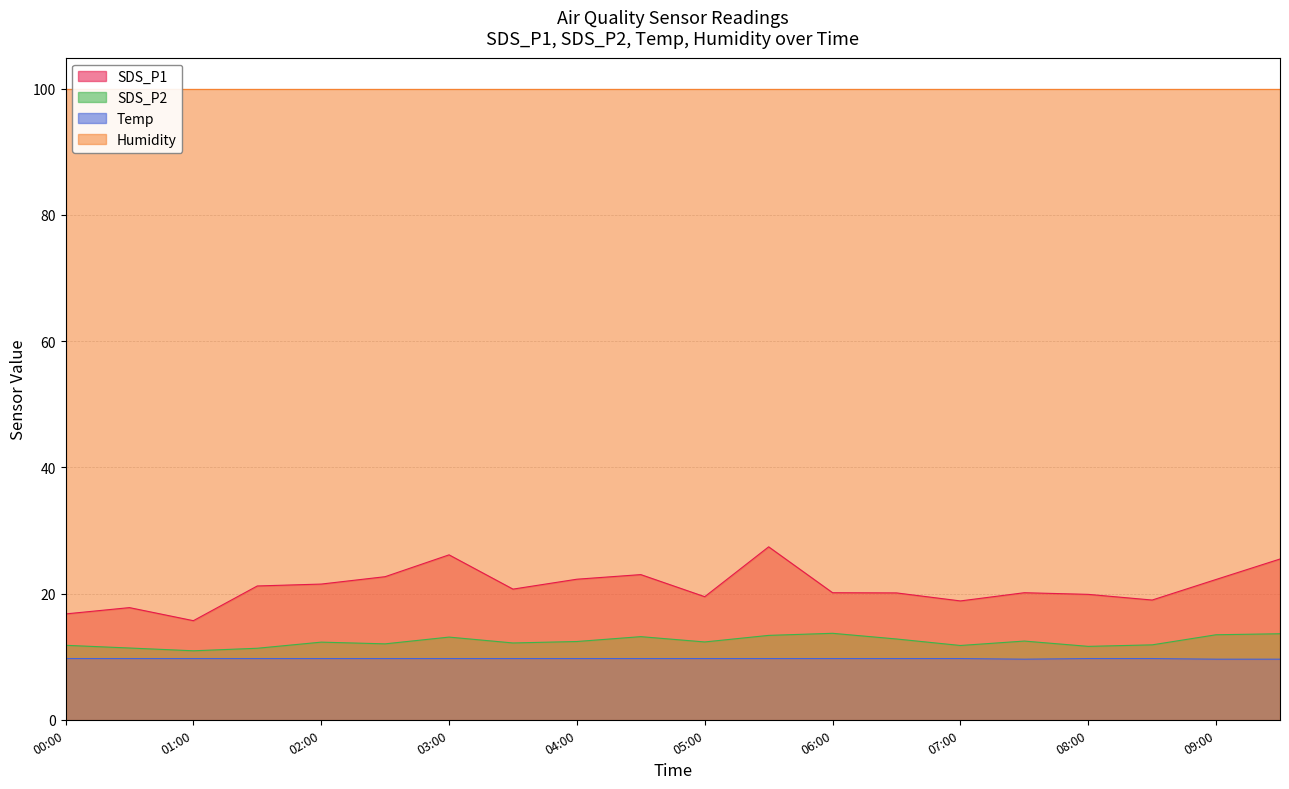

How many data points does each series have?

20